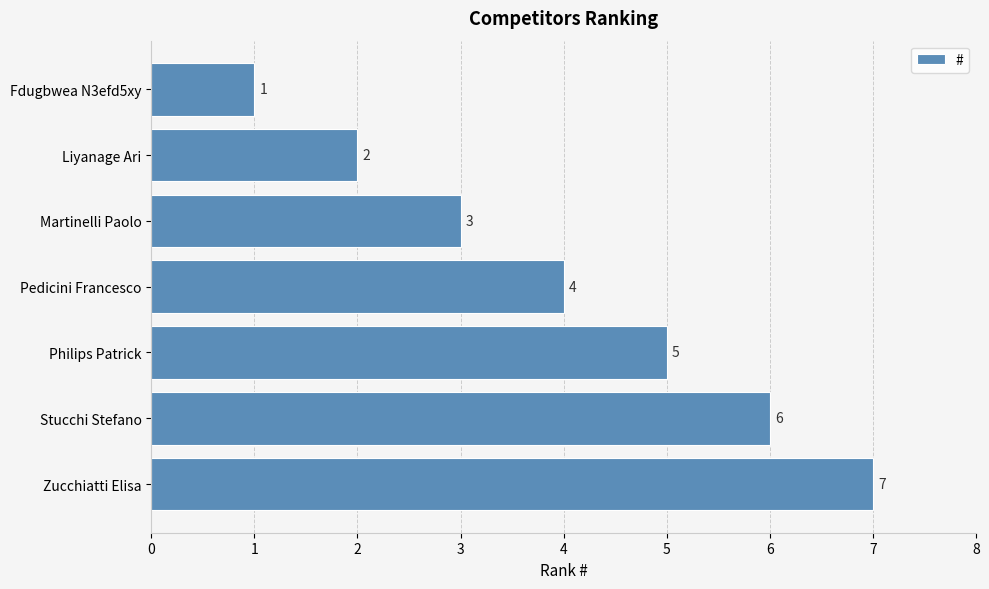

At which label is the value closest to 4?

Pedicini Francesco